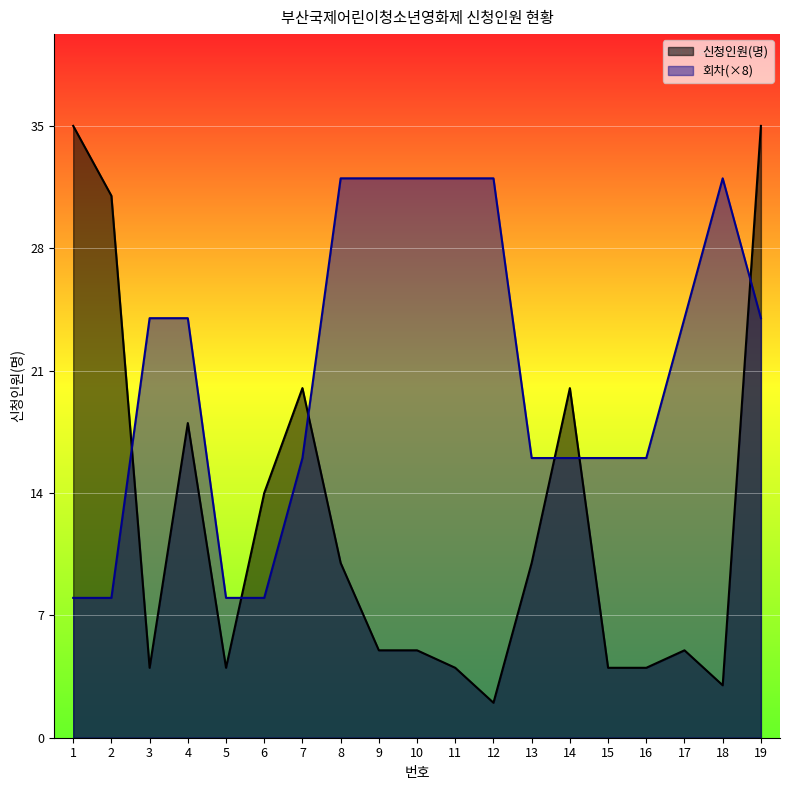

Read the 신청인원(명) value at 3.

4